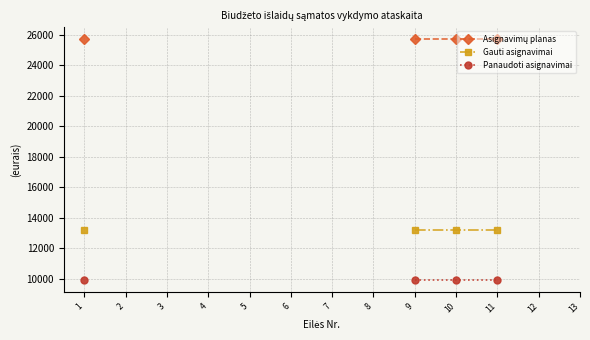

True or false: Gauti asignavimai and Panaudoti asignavimai cross at least once.

False